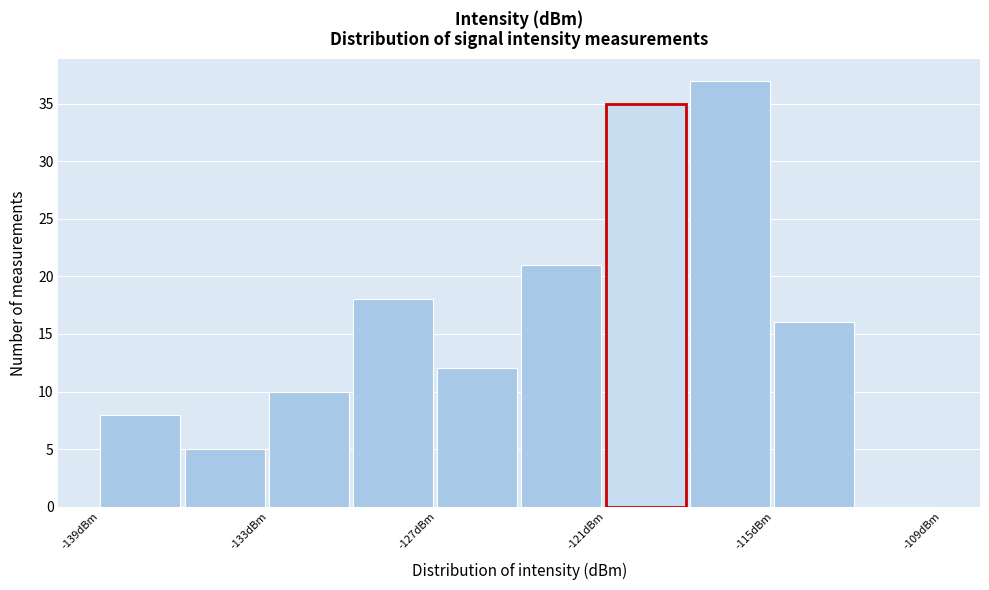

Read against the x-axis, roughly where is the centre of the tallest bar?

-117